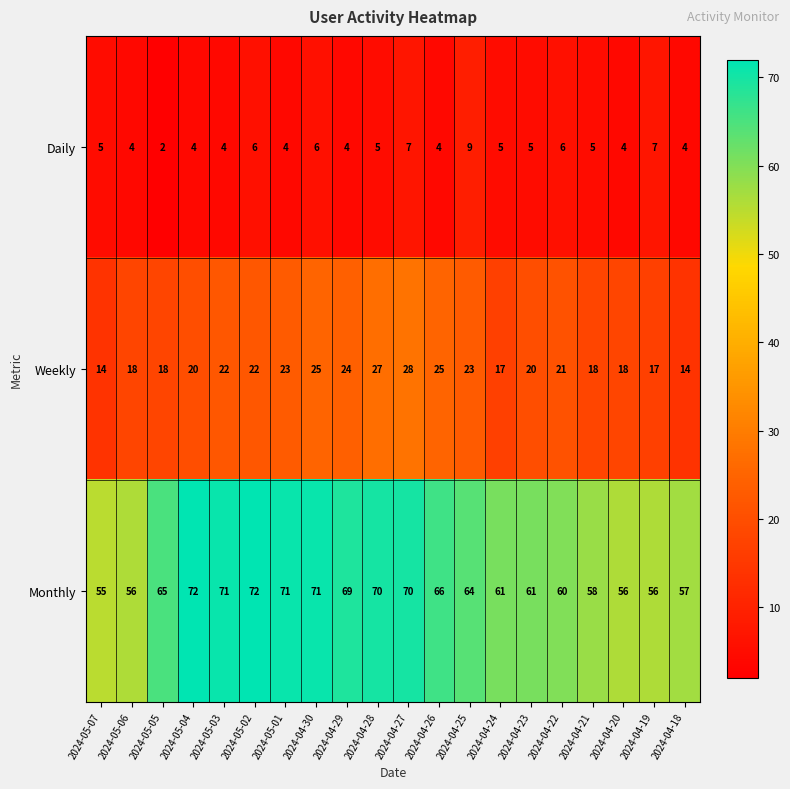

The Daily series shows 9 at 2024-04-23. True or false?

False